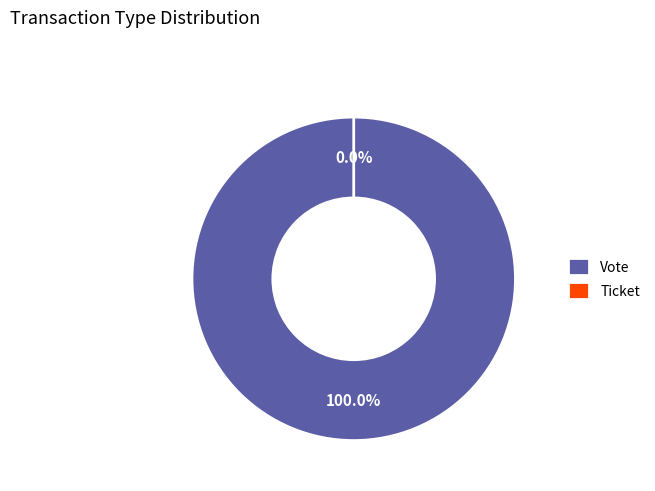

What percentage is the Vote slice, to the nearest percent?

100%